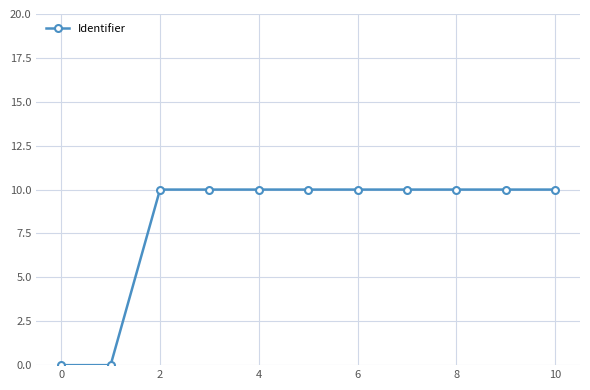

Does the chart display data point markers on the line(s)?

Yes